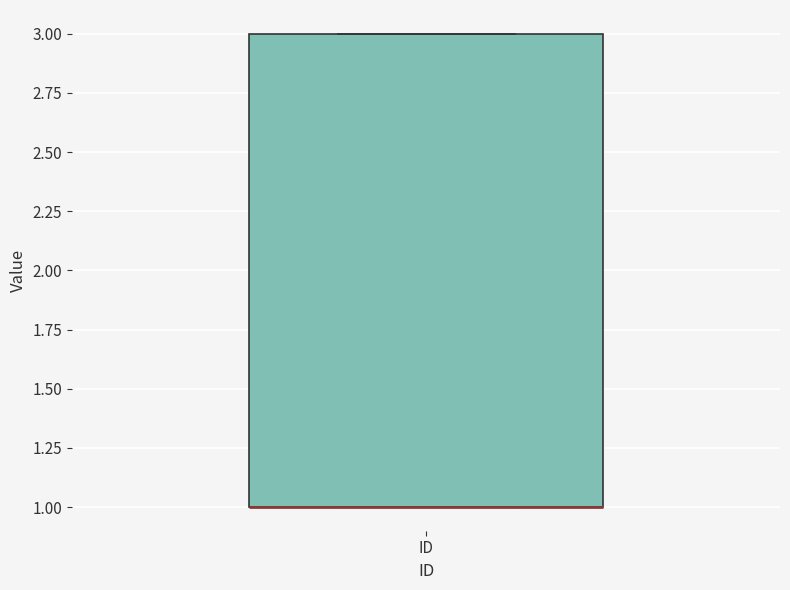

Read this box plot against the y-axis: the position of the median line, the range covered by the box, and the ends of both whiskers. The values are not printed on the chart, so give them approximately, as read against the axis.

median 1 (drawn on the box's lower edge), box 1 to 3, whiskers 1 to 3